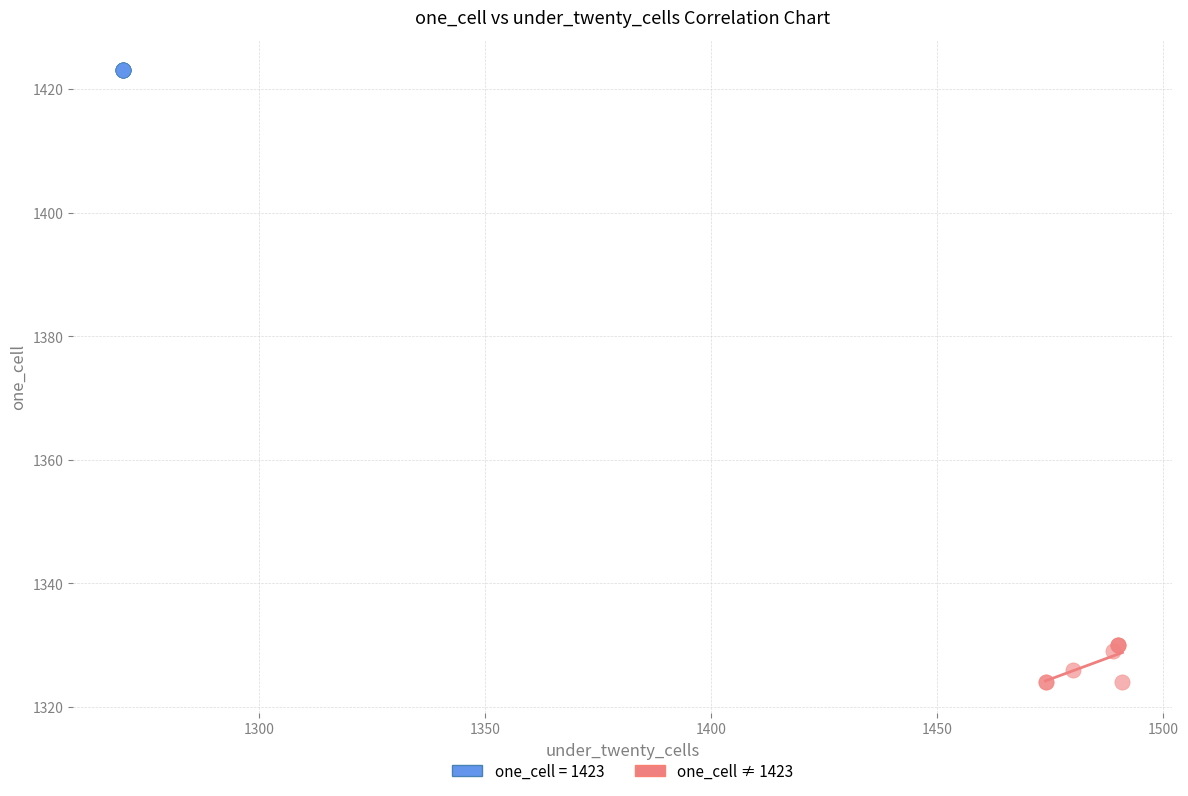

Which series reaches the maximum Y coordinate?

one_cell = 1423